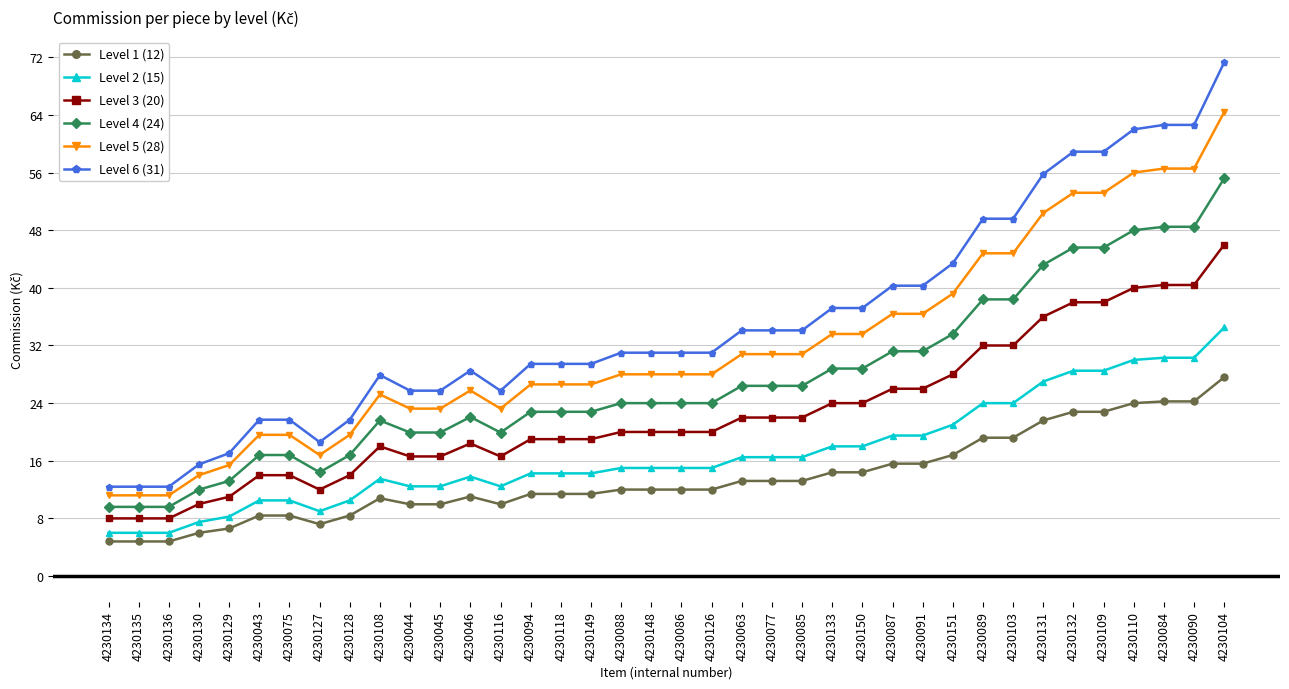

True or false: Level 5 (28) and Level 3 (20) cross at least once.

False